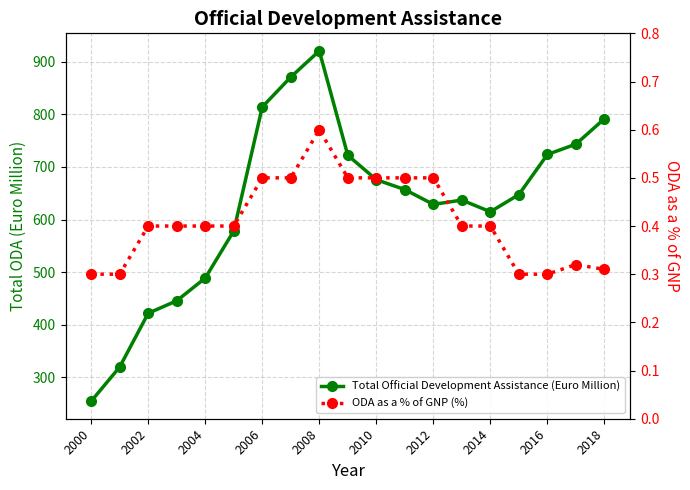

What value does the ODA as a % of GNP (%) series have at 2000?

0.3